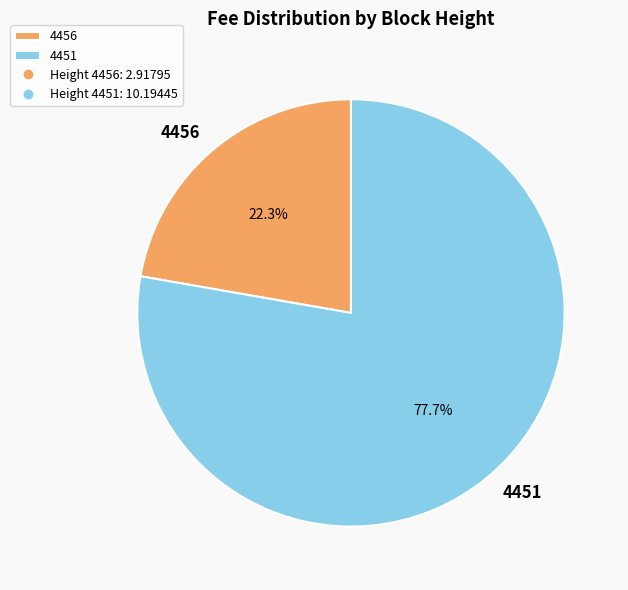

Rank the categories by value from lowest to highest.

4456, 4451